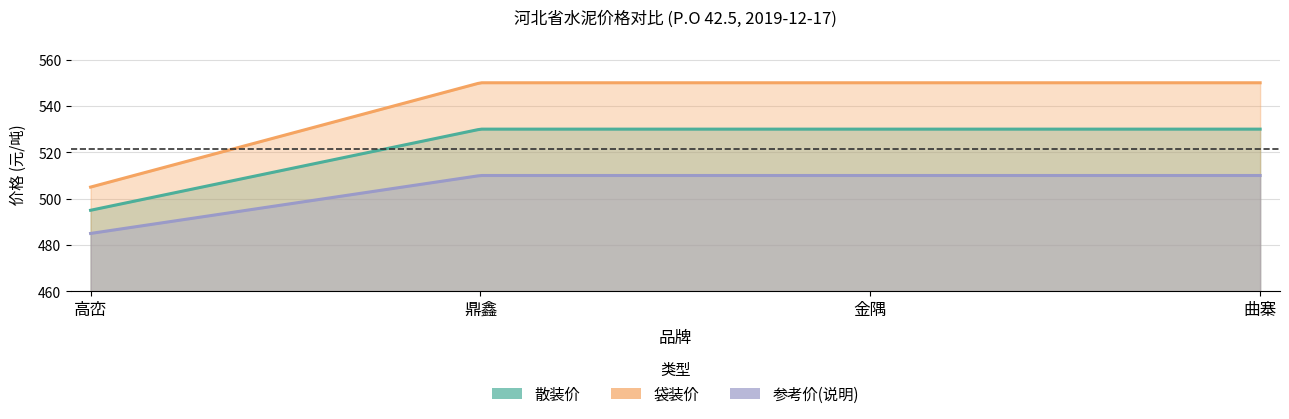

How many lines are shown in the chart?

3